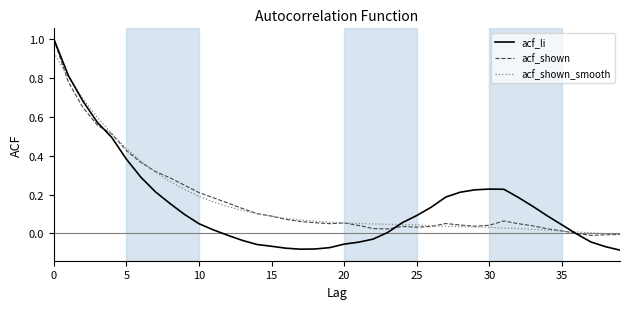

What are all the series names shown in the legend?

acf_li, acf_shown, acf_shown_smooth